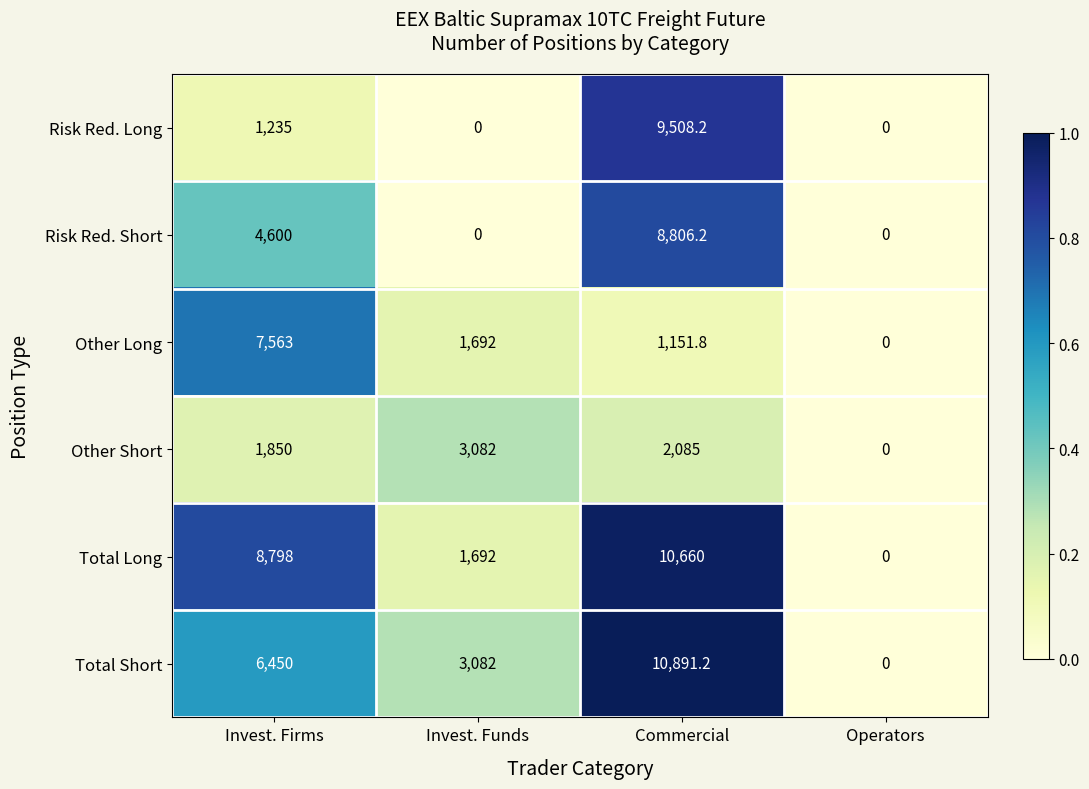

What is the maximum value for Other Long?

7563.0